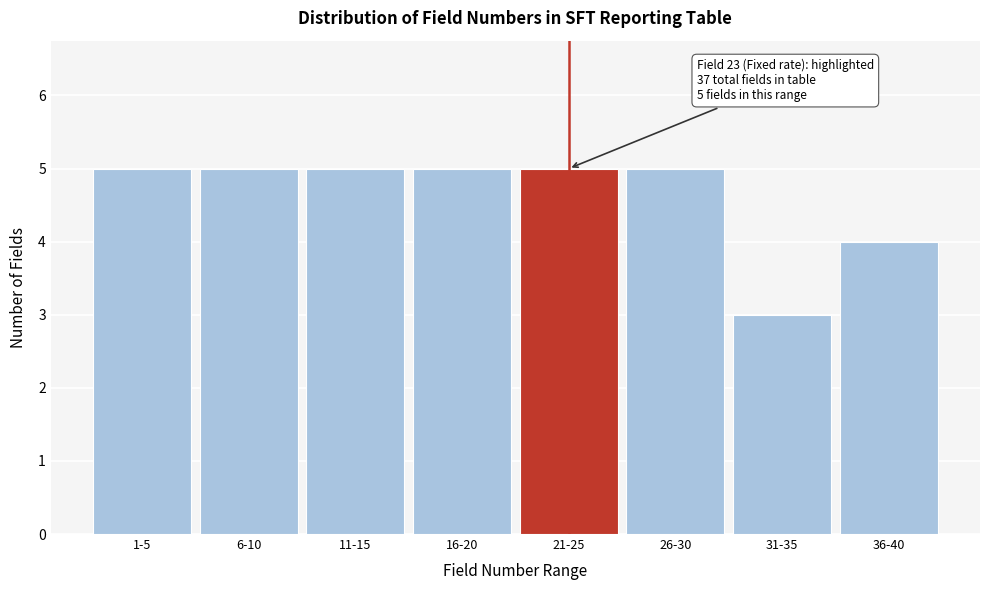

Reading left to right, extract all data points from this chart.

5	5	5	5	5	5	3	4